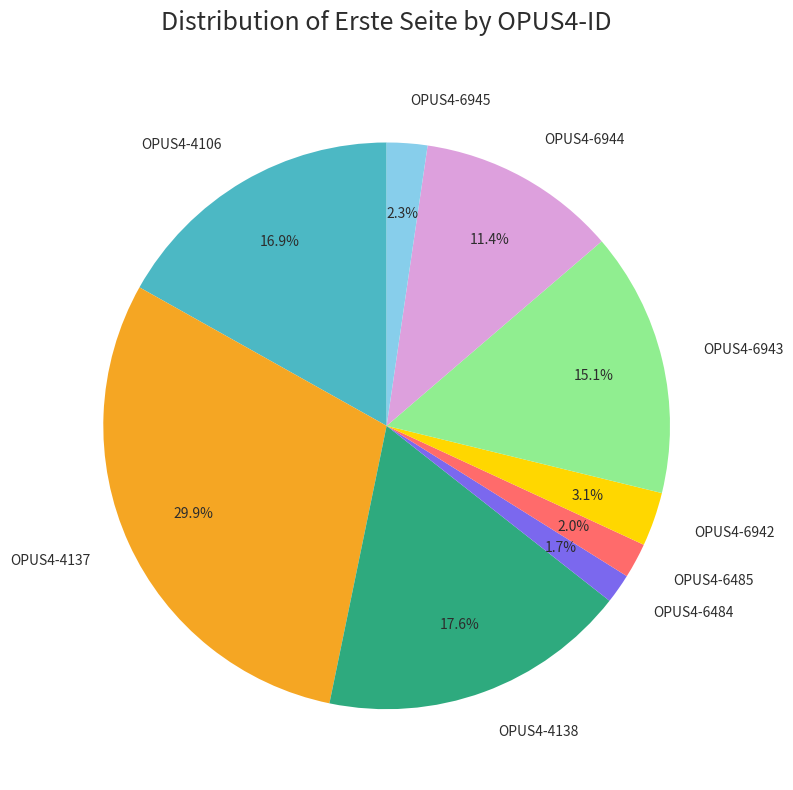

To the nearest percent, what is the difference between the OPUS4-6943 and OPUS4-6945 slice percentages?

13%